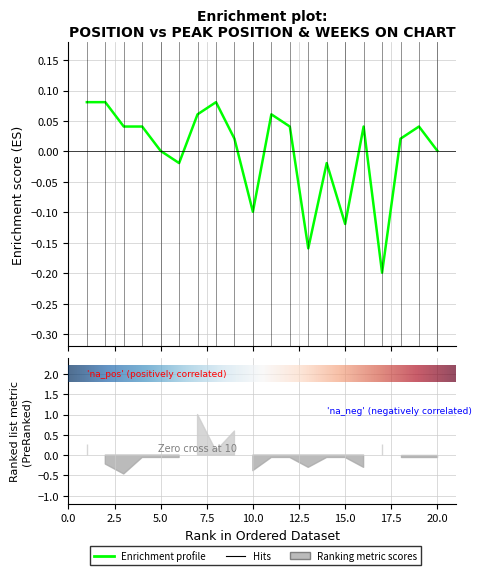

How many negative values are there?

6